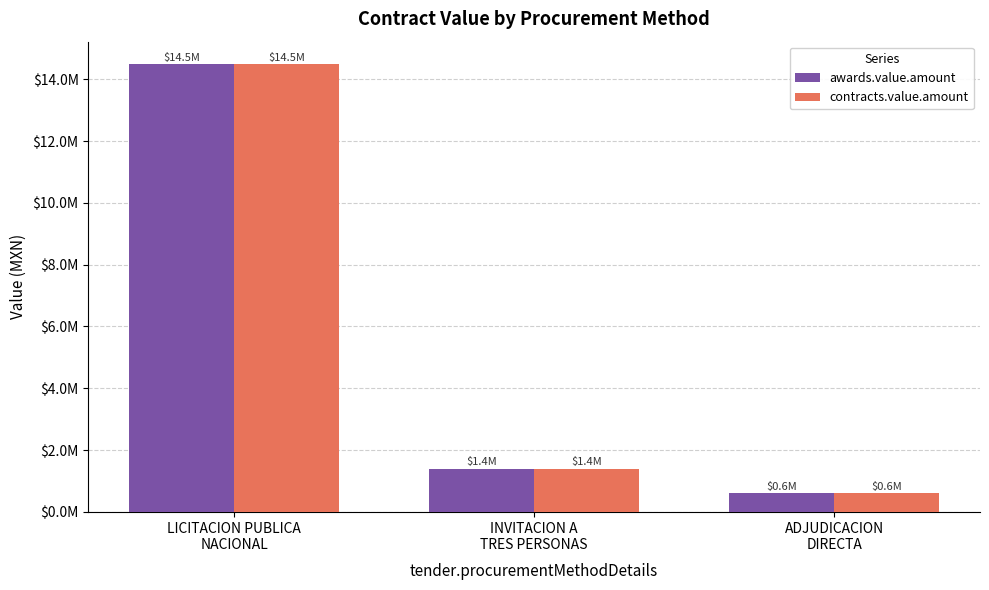

At which category is the sum across all series the highest?

LICITACION PUBLICA
NACIONAL